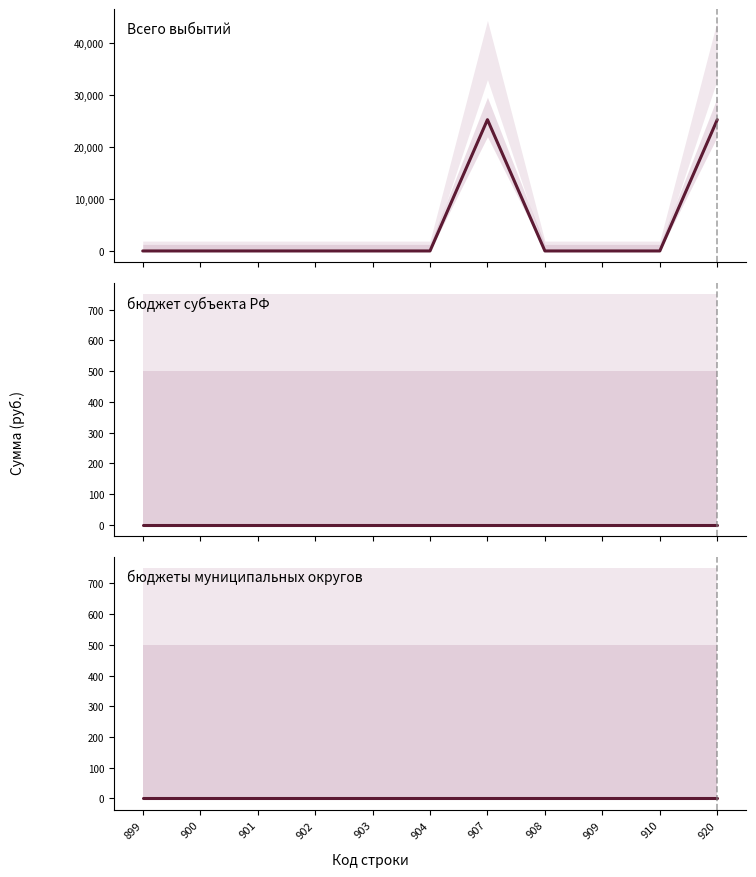

True or false: бюджеты муниципальных районов and Всего выбытий intersect in this chart.

False